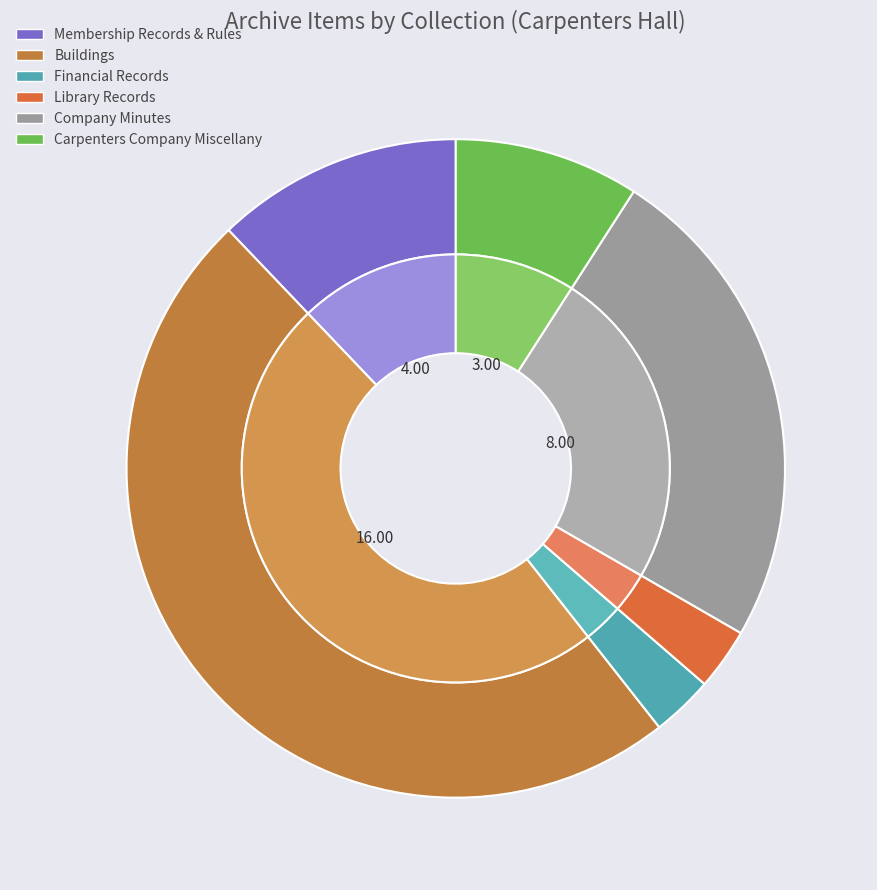

What percentage is the Financial Records slice, to the nearest percent?

3%